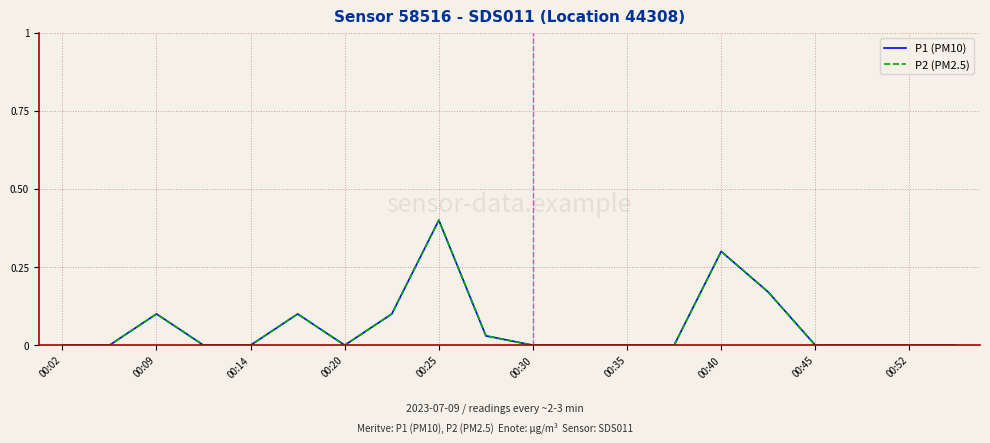

True or false: P2 (PM2.5) and P1 (PM10) cross at least once.

False